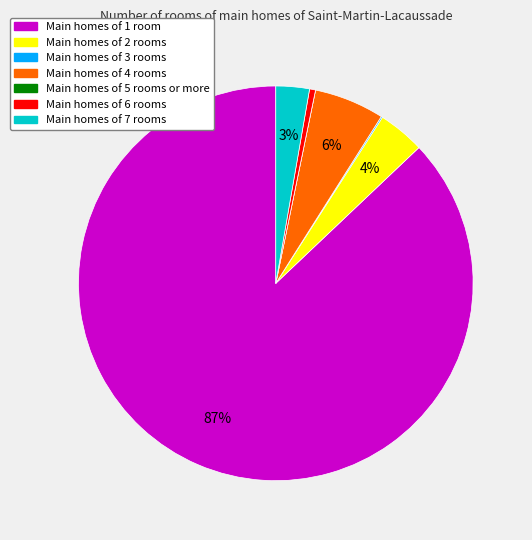

To the nearest percent, what is the difference between the largest and smallest slice percentages?

87%